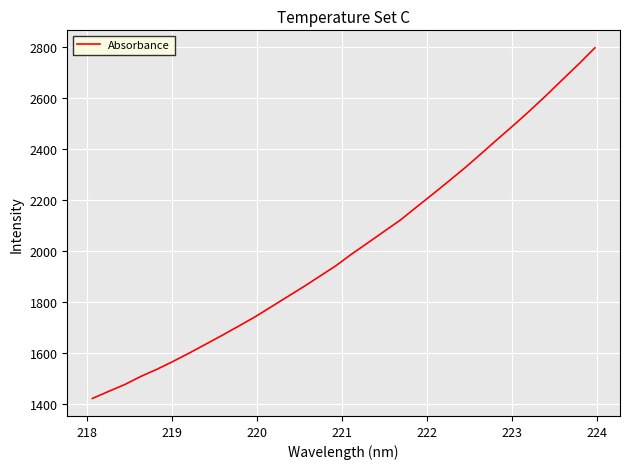

What is the difference between the maximum and minimum values?

1376.7